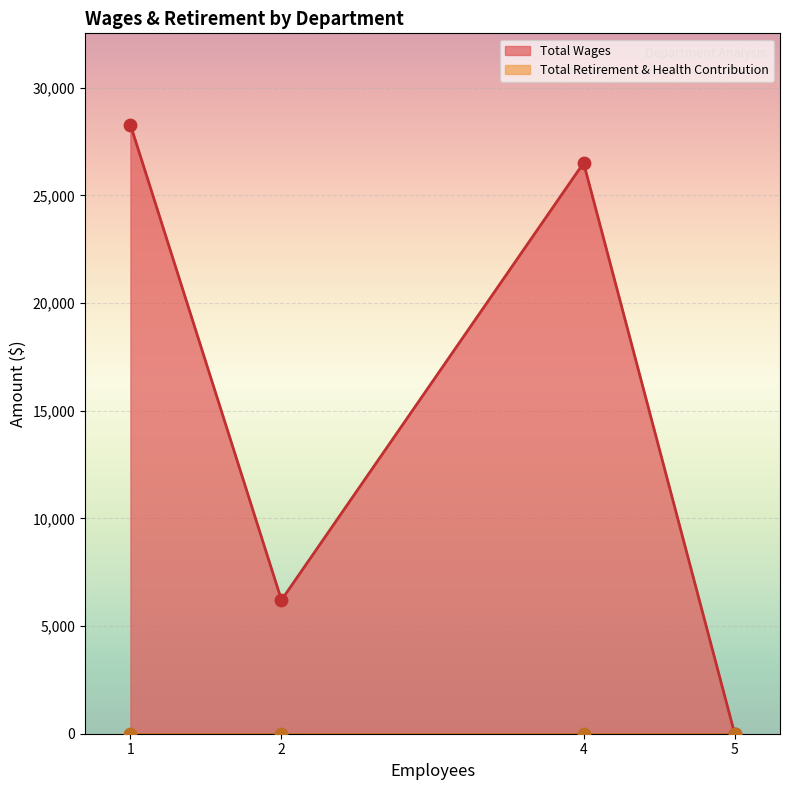

At which category does Total Wages reach its first local valley?

2